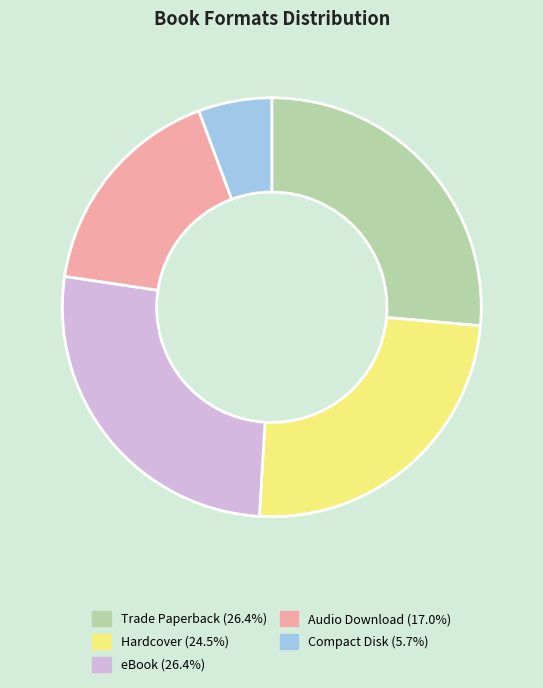

Is the sum of Trade Paperback and Hardcover greater than half?

Yes